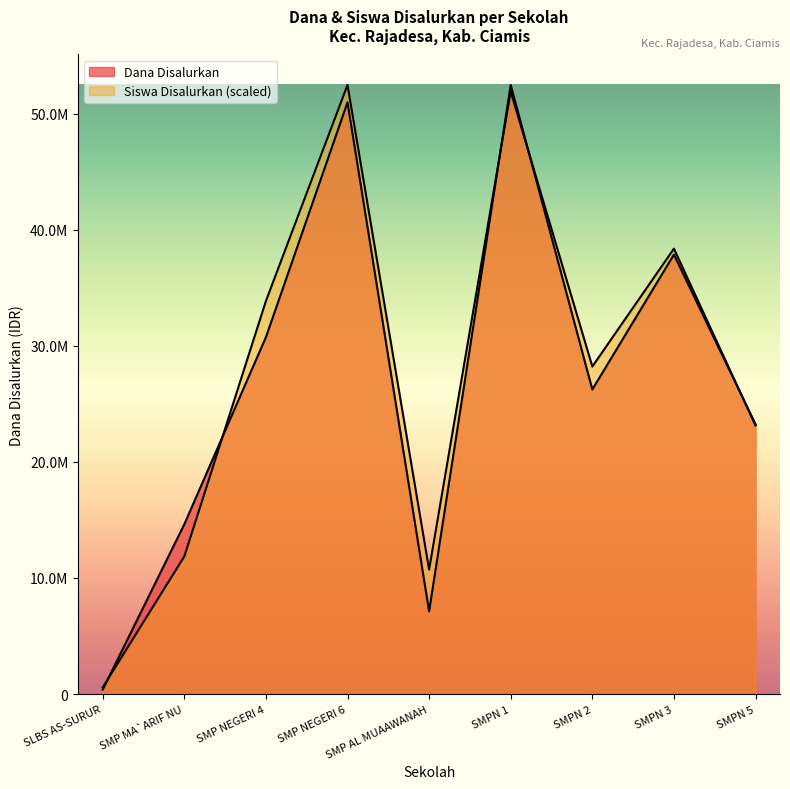

Does the chart have visible grid lines?

No